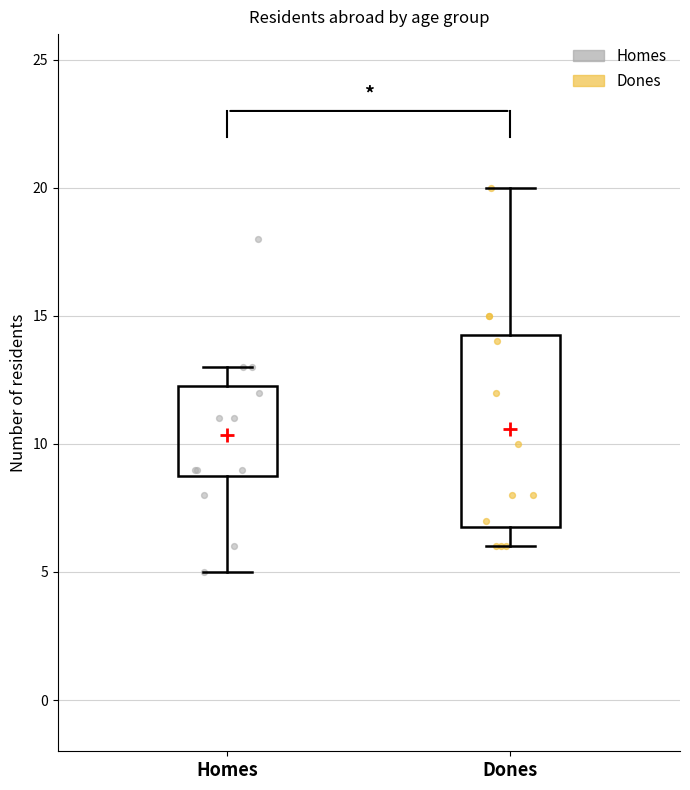

Reading left to right, transcribe this box plot: for each box, give where its median line is, the range the box spans, and where its two whiskers end, as read against the y-axis. The values are not printed on the chart, so give them approximately, as read against the axis.

Homes: median 10.0, box 9.0 to 12.5, whiskers 5.0 to 13.0
Dones: median 9.0, box 7.0 to 14.5, whiskers 6.0 to 20.0